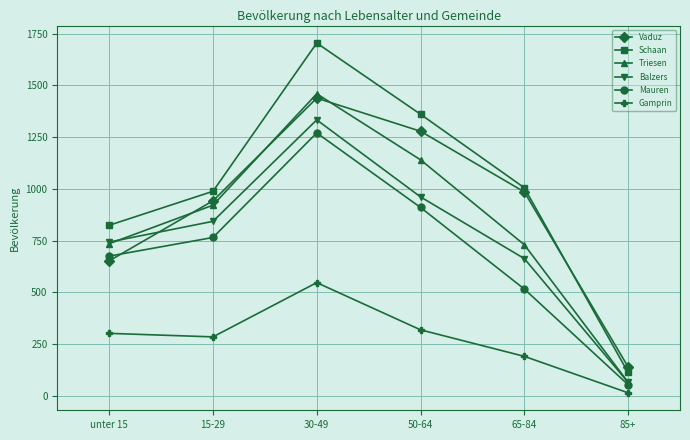

Does the chart have visible grid lines?

Yes